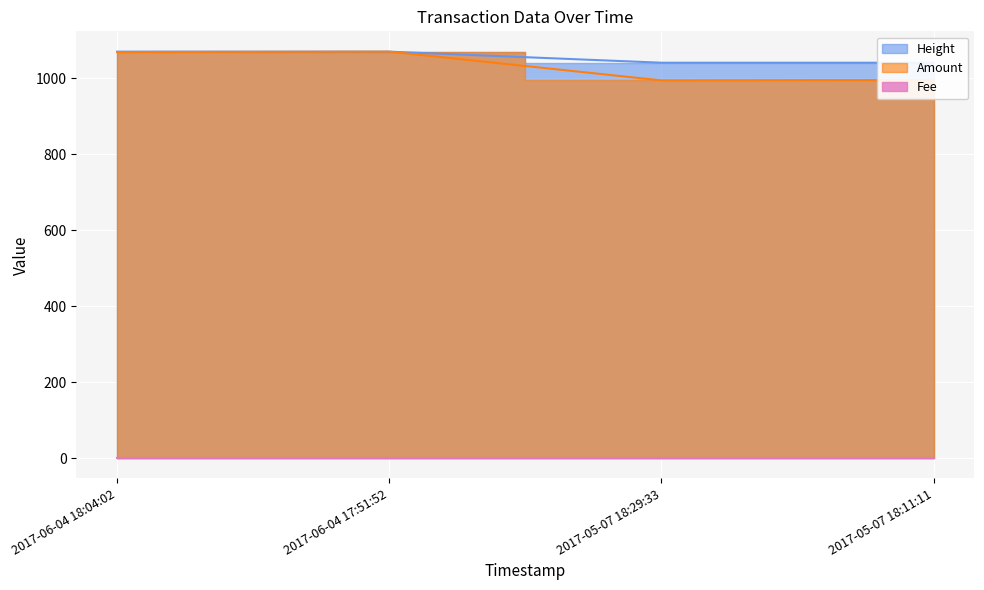

At how many categories does at least one series exceed 1062?

2